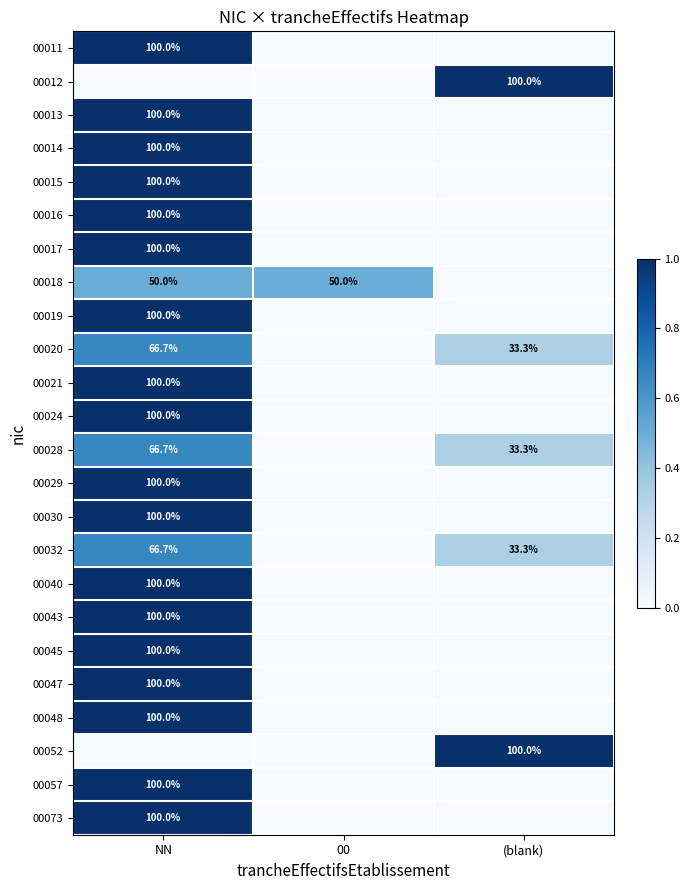

What is the maximum value shown in the chart?

1.0